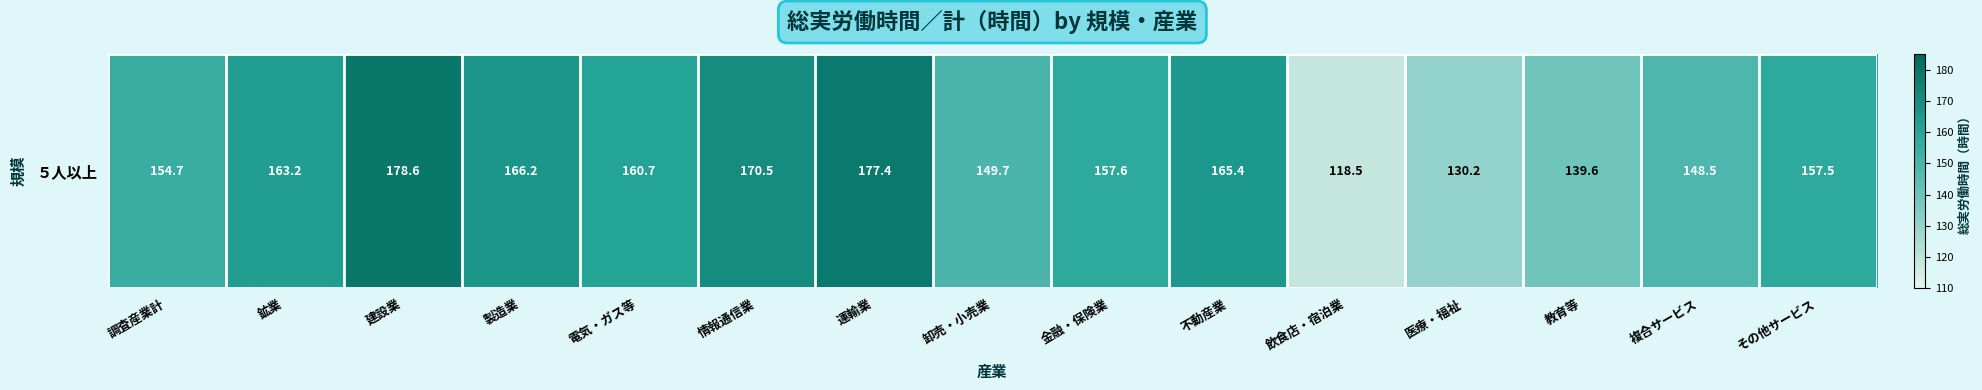

What is the difference between the maximum and minimum values?

60.1